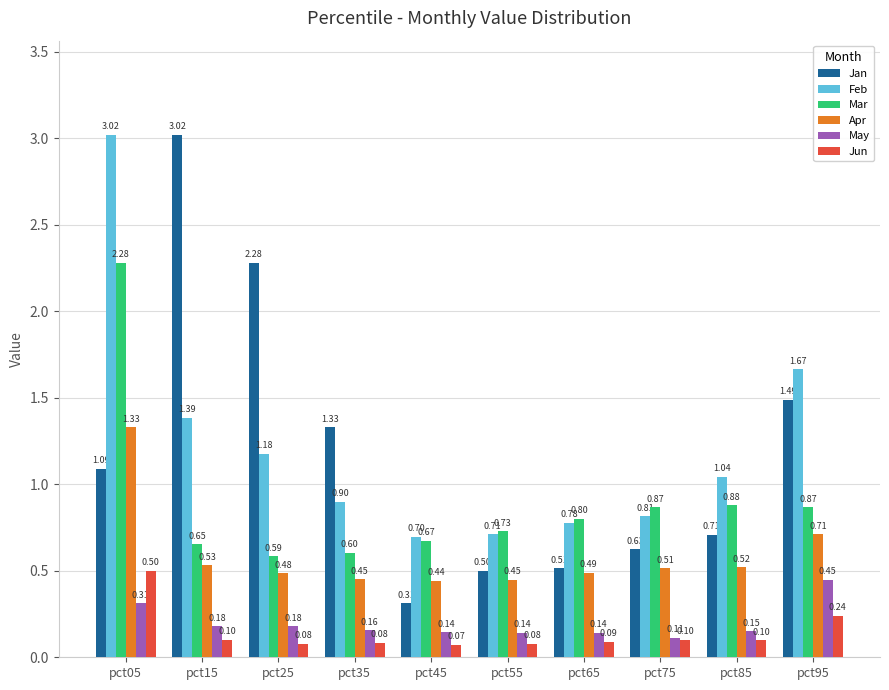

Count the number of categories in the chart.

10